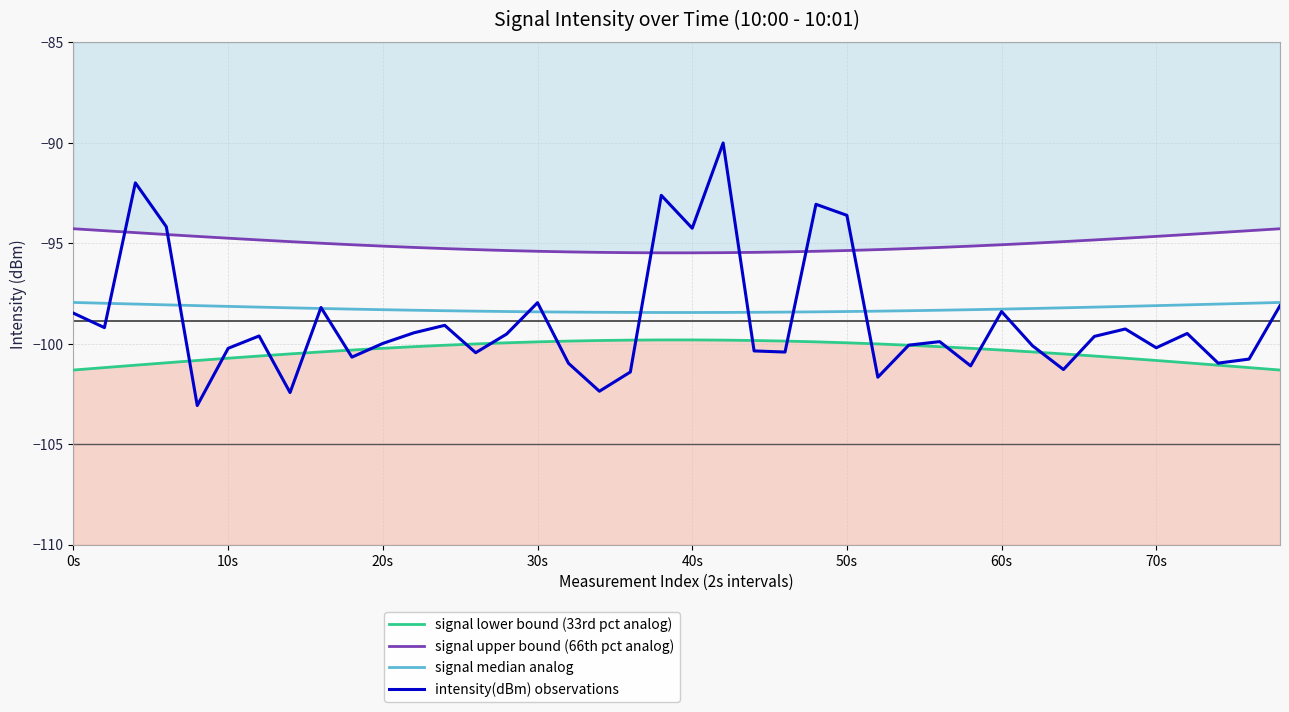

List the series in order of their peak value, highest first.

intensity(dBm) observations, signal upper bound (66th pct analog), signal median analog, signal lower bound (33rd pct analog)